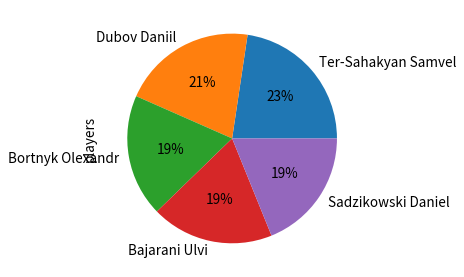

Between Dubov Daniil and Ter-Sahakyan Samvel, which is larger?

Ter-Sahakyan Samvel